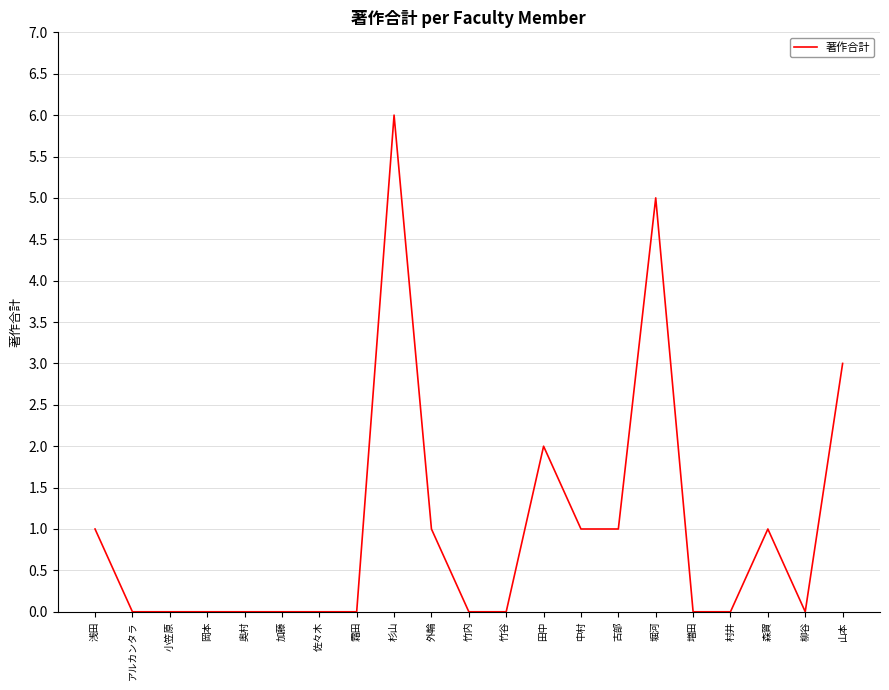

What position from the left is 奥村?

5